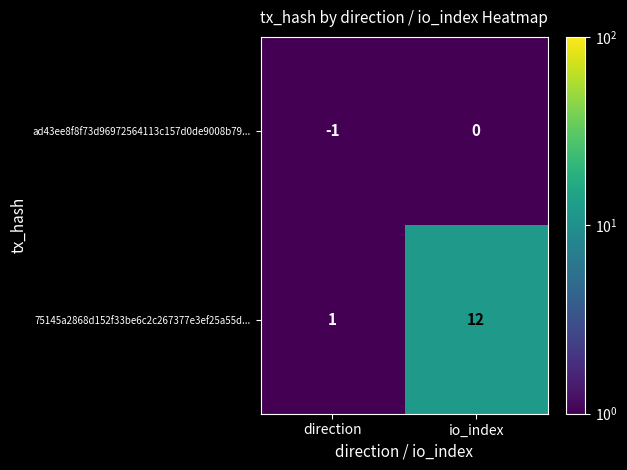

Which series has the largest total across all categories?

75145a2868d152f33be6c2c267377e3ef25a55d...